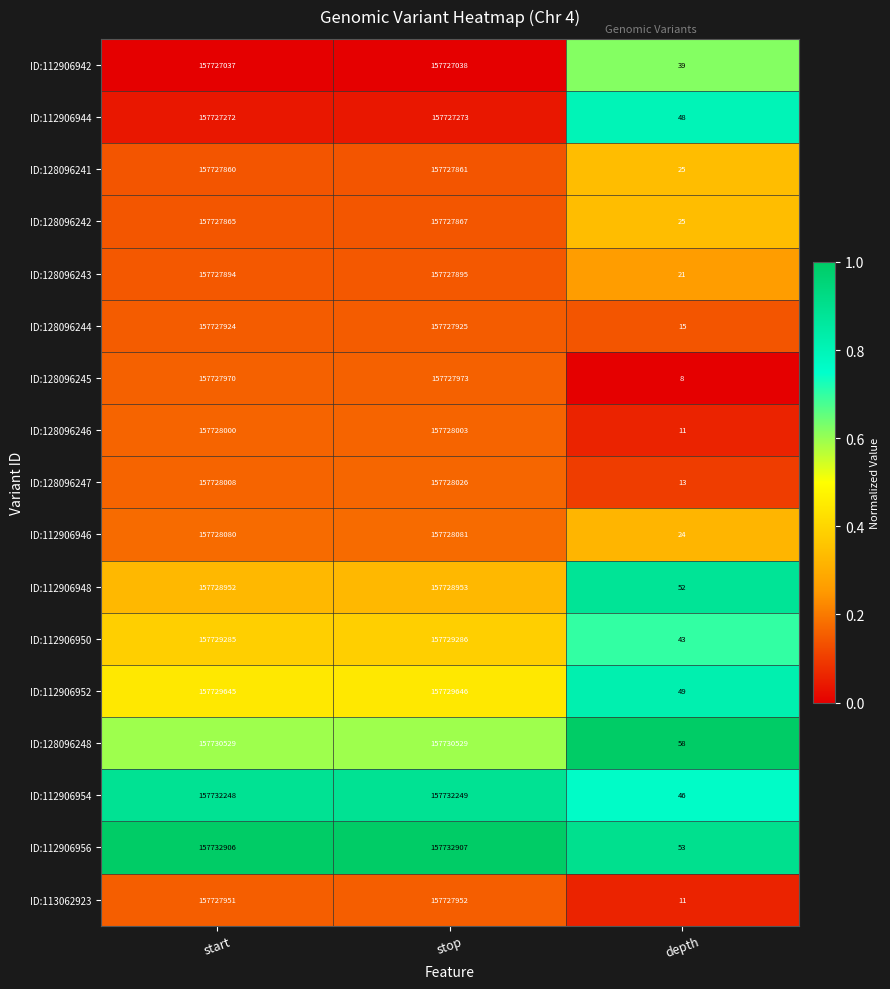

At which category does the chart reach its peak across all series?

stop